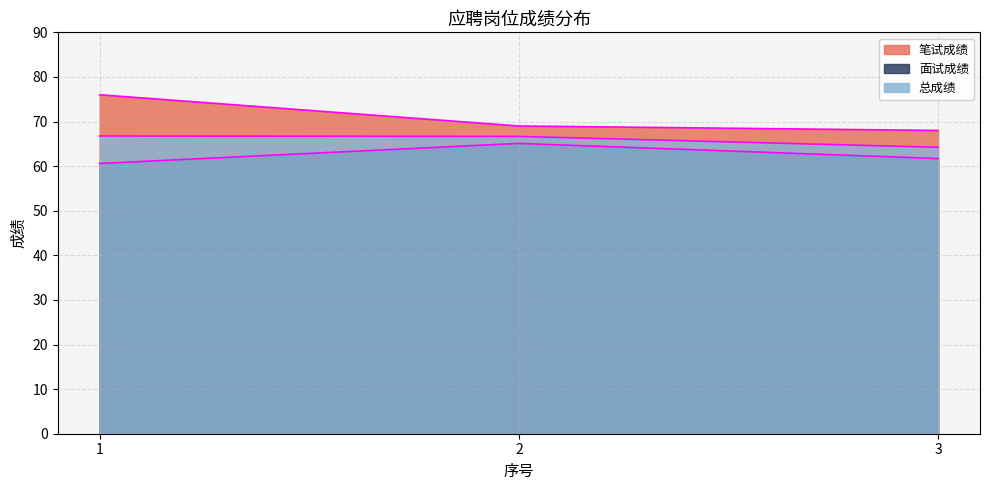

Is it true that 笔试成绩 equals 69.0 at 2?

True